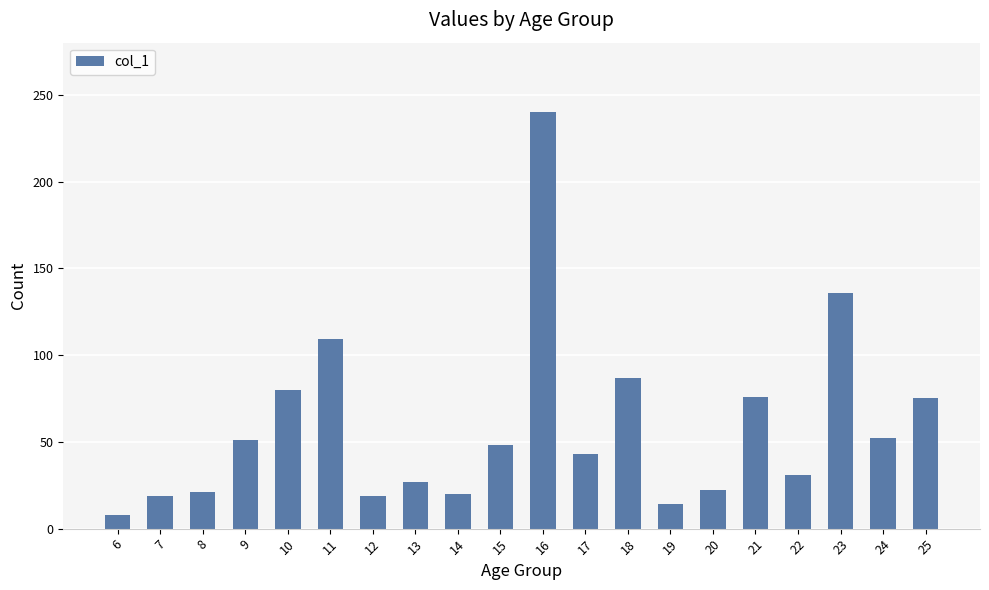

The value at 13 is 27. True or false?

True